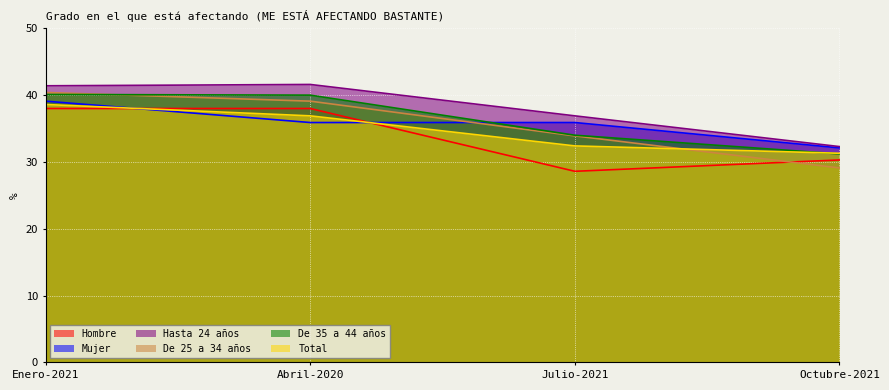

What is the sum of all De 35 a 44 años values?

145.3